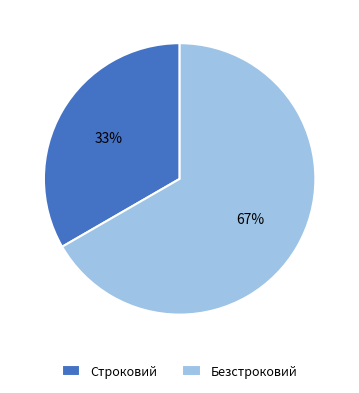

What is the largest slice in the pie chart?

Безстроковий